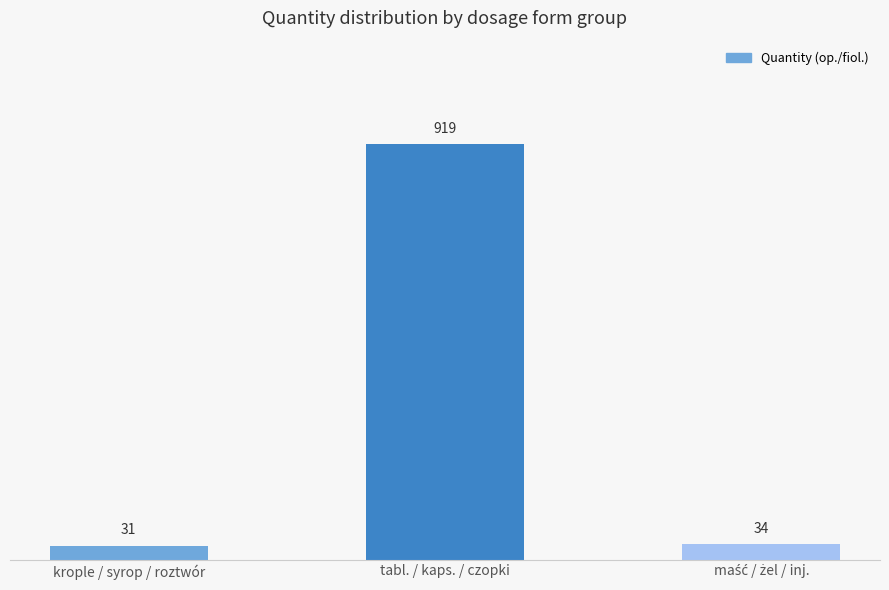

Which has a higher value, krople / syrop / roztwór or tabl. / kaps. / czopki?

tabl. / kaps. / czopki